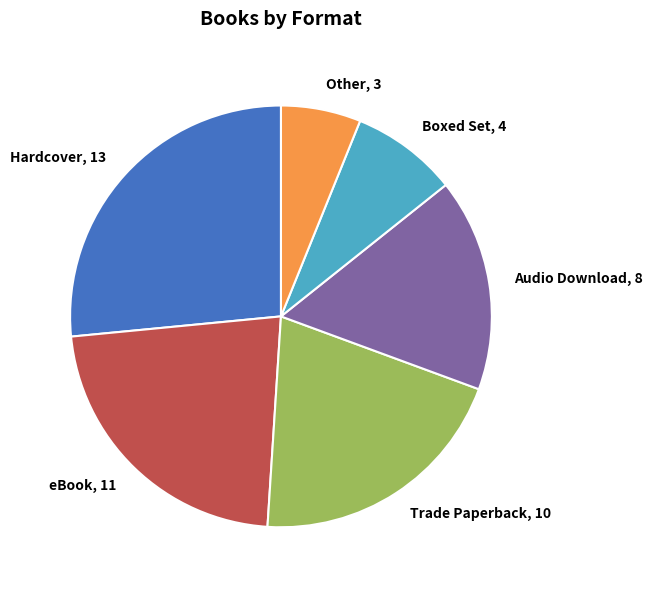

Is Hardcover, 13 the majority of the pie?

No